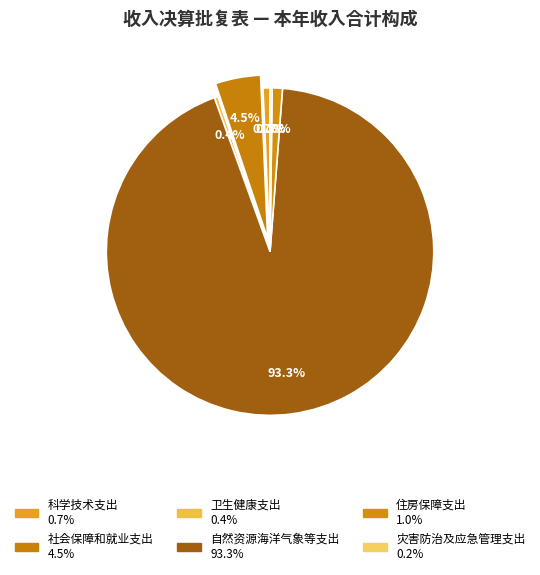

How much of the chart is everything except 住房保障支出?

99.0%